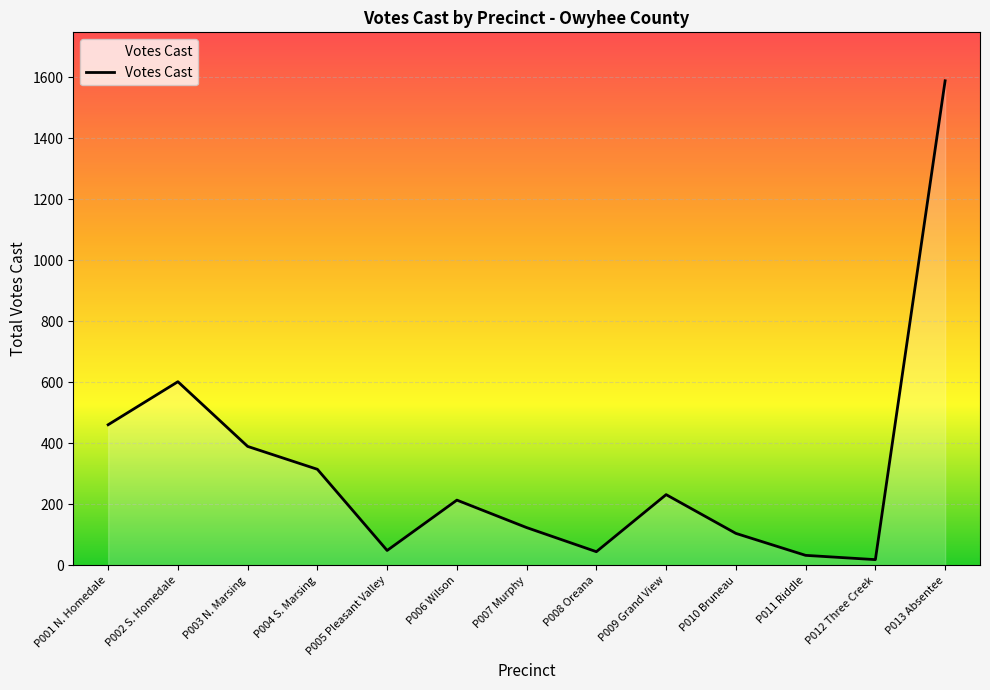

What is the difference between the maximum and minimum values?

1569